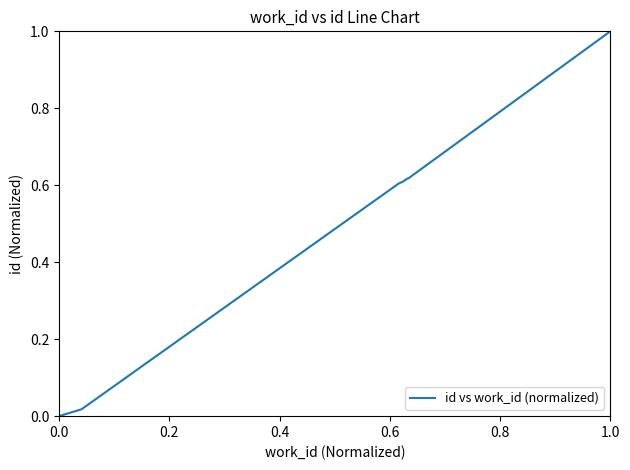

Reading left to right, transcribe all the data shown in this chart.

0.0	0.0	0.0	0.6	0.6	0.6	0.6	0.6	0.6	1.0